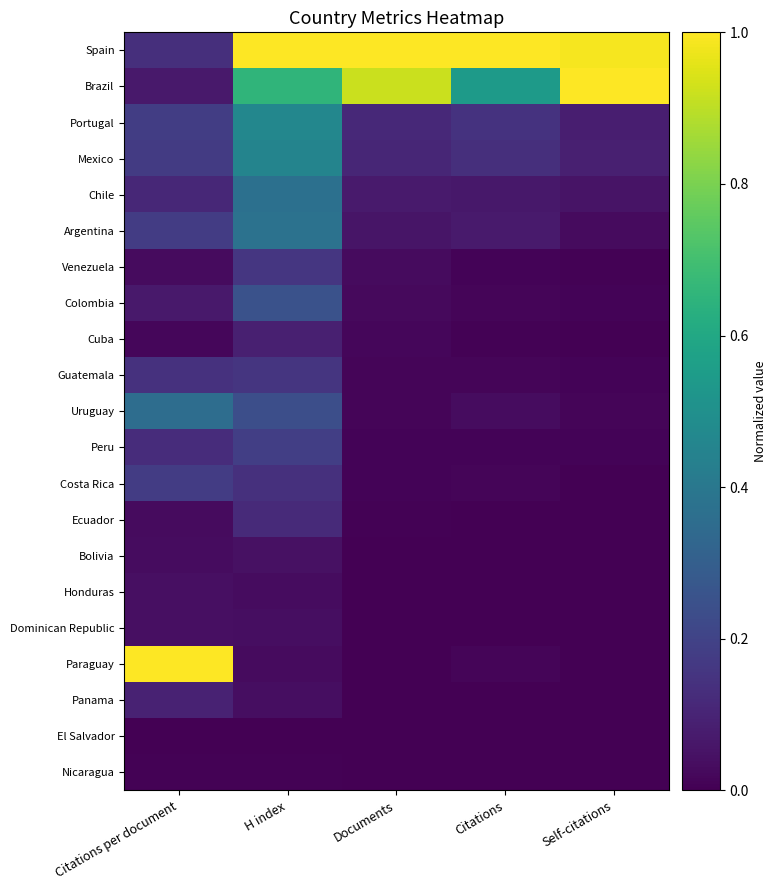

Which label corresponds to the smallest value in the chart?

Self-citations